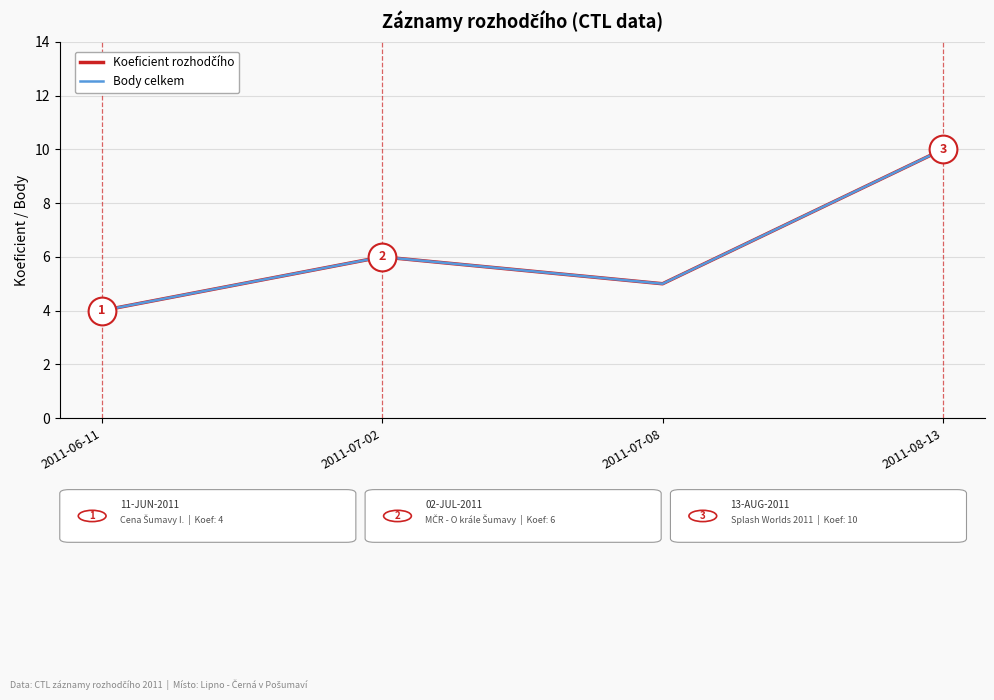

At which label does Body celkem first exceed 6?

2011-08-13